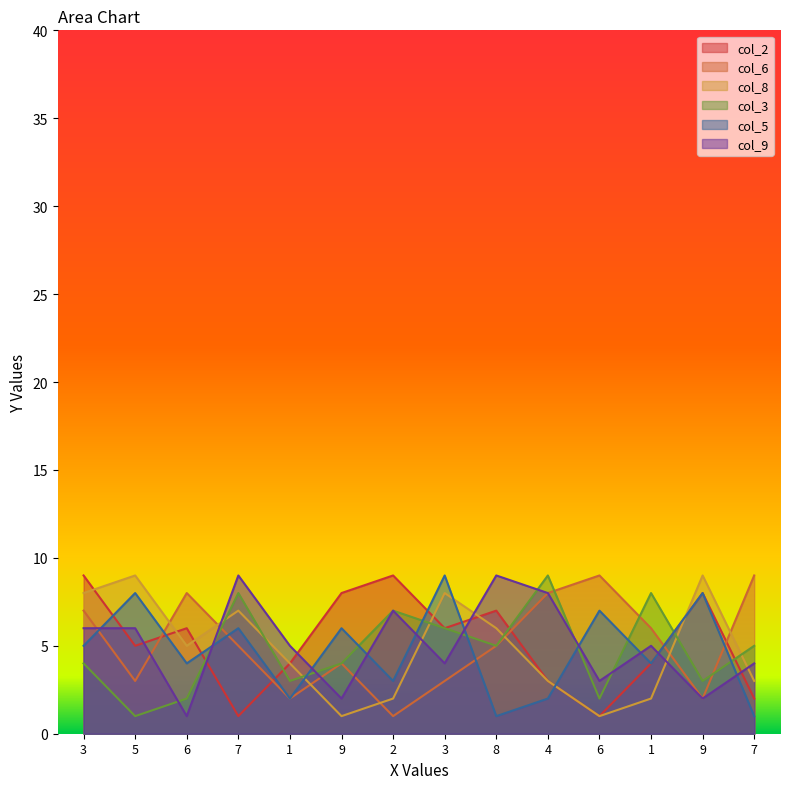

How many col_3 values are between 3 and 7?

8